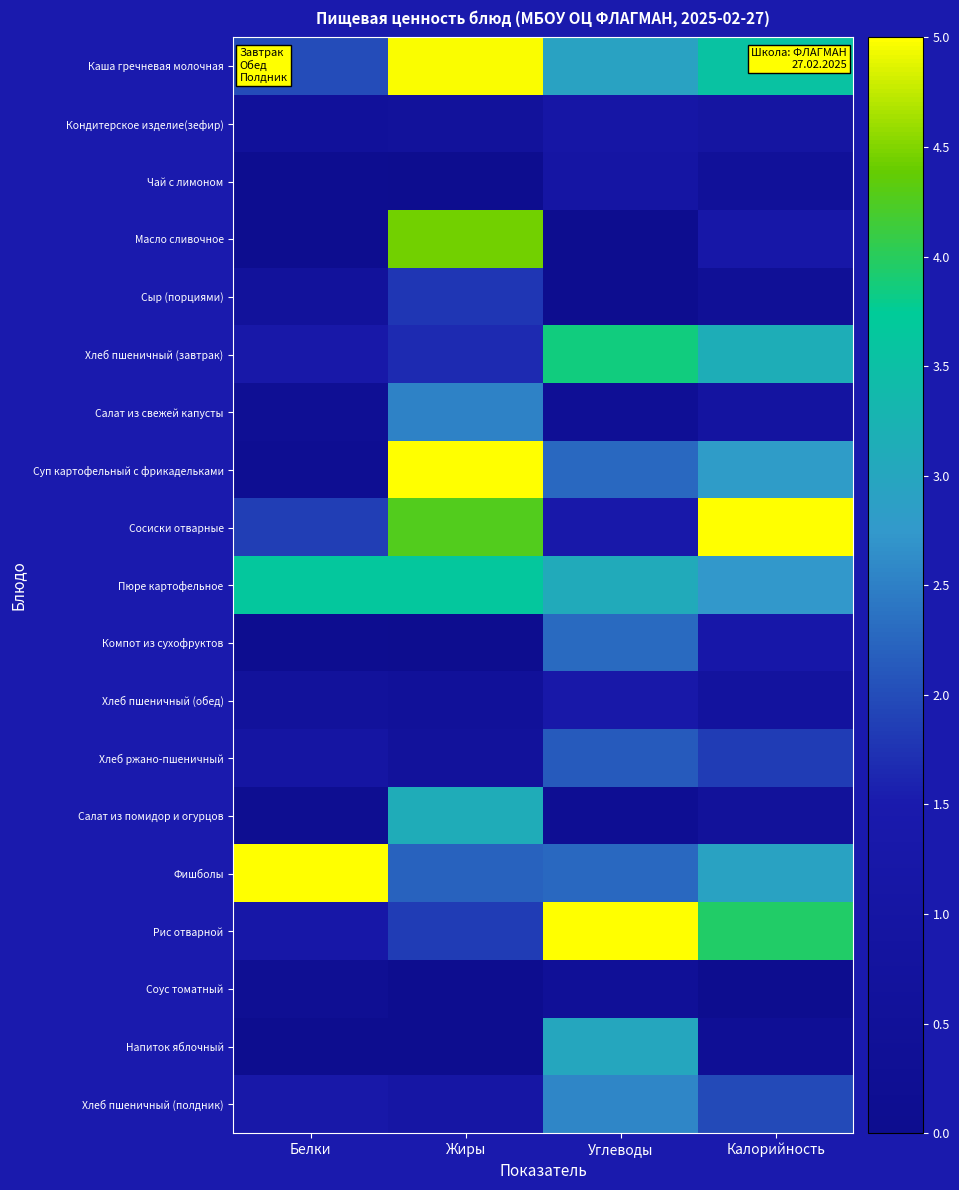

What is the total value across all series at Калорийность?

34.9